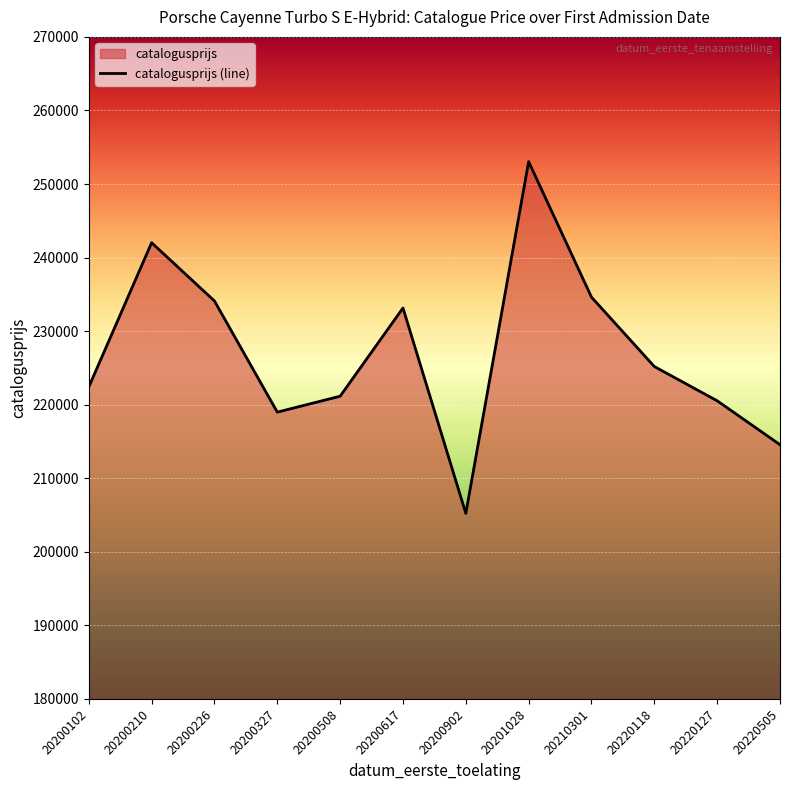

How many data points are less than 225188?

6